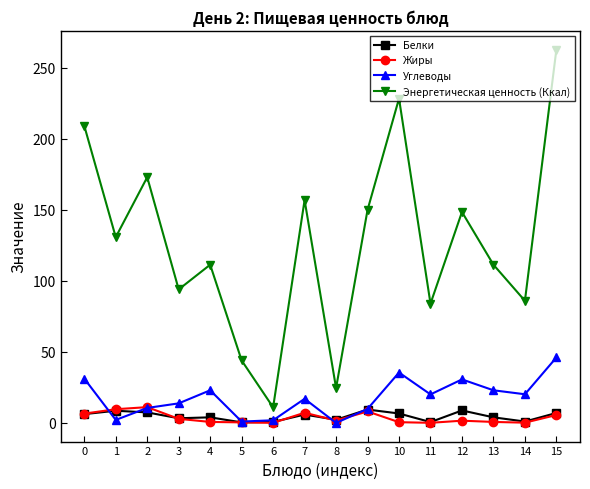

True or false: Энергетическая ценность (Ккал) and Белки cross at least once.

False